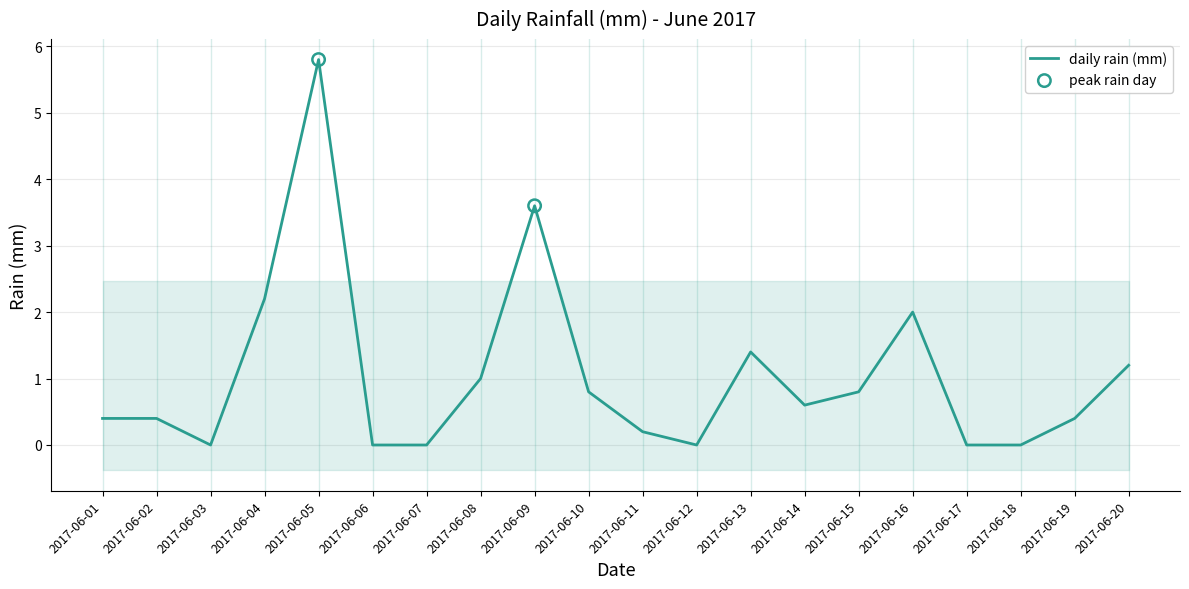

Which has a higher value, 2017-06-19 or 2017-06-02?

2017-06-19